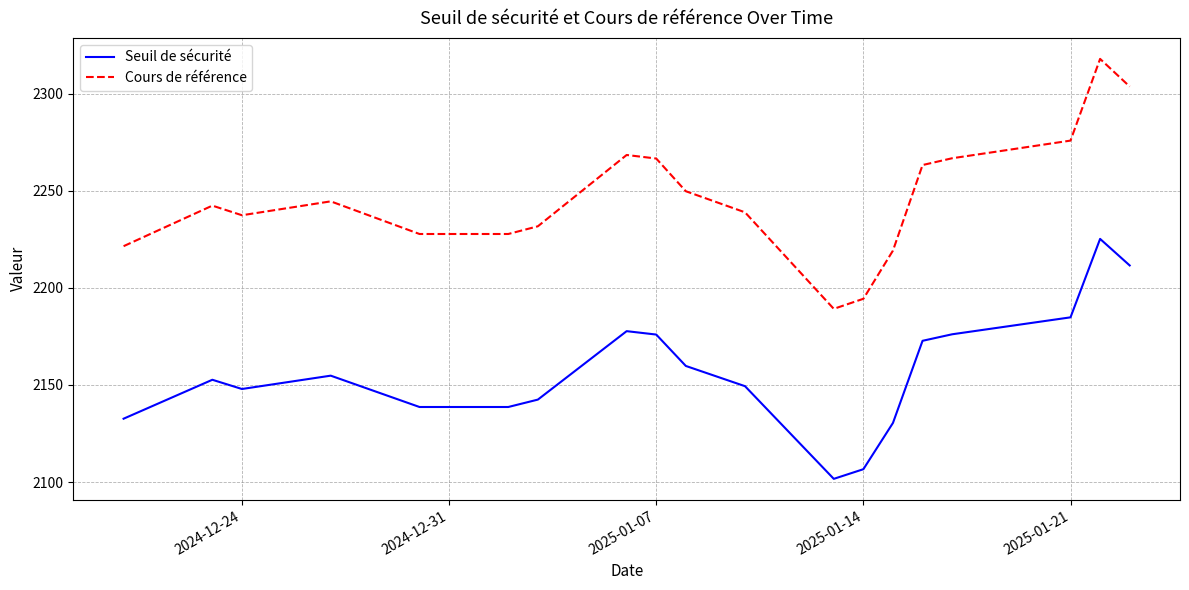

Rank the series by their average value, from lowest to highest.

Seuil de sécurité, Cours de référence